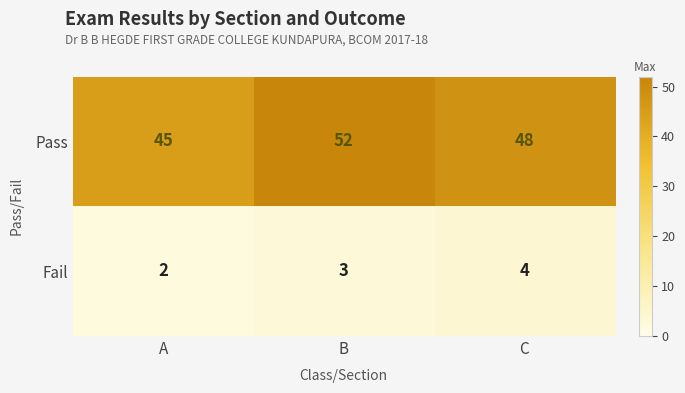

At which label does Pass reach its minimum?

A